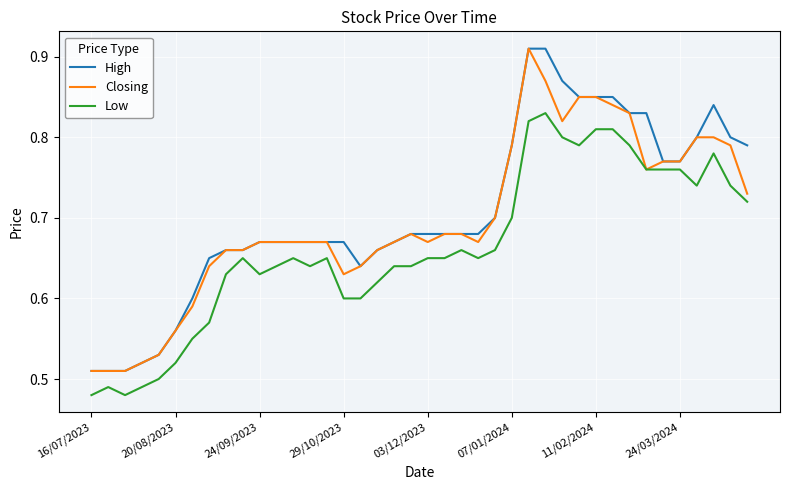

How many Closing values are between 0 and 1?

40